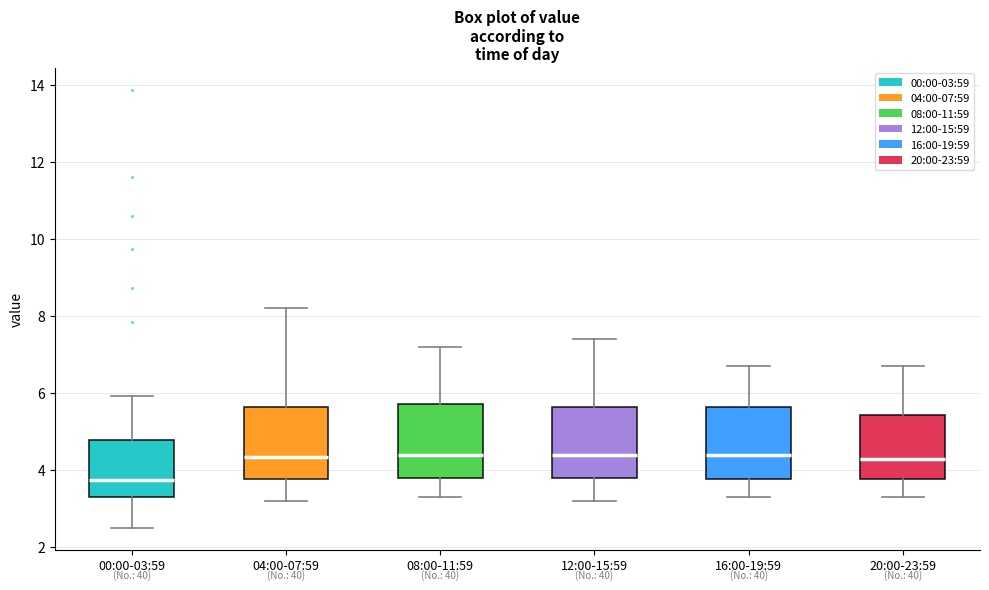

Where does the median line of the box for 12:00-15:59 sit on the y-axis? The values are not printed on the chart, so give them approximately, as read against the axis.

4.4